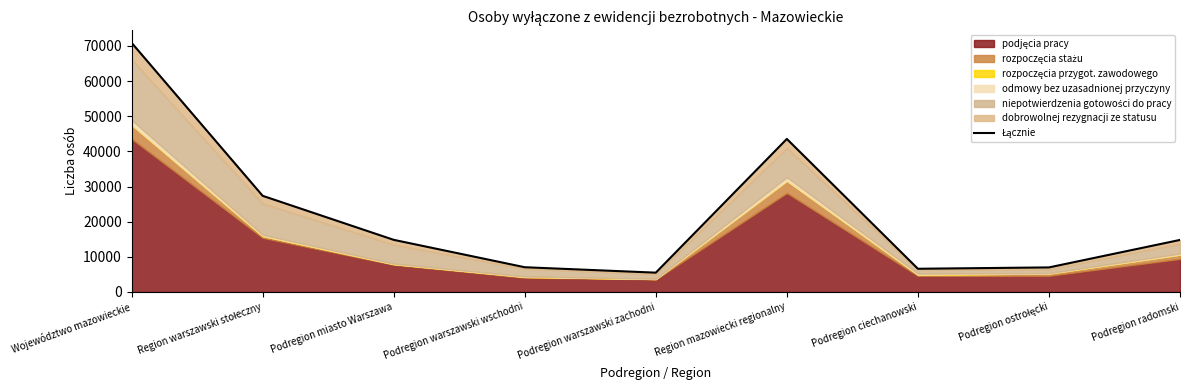

What is the value of the 2nd point from the left?

27363